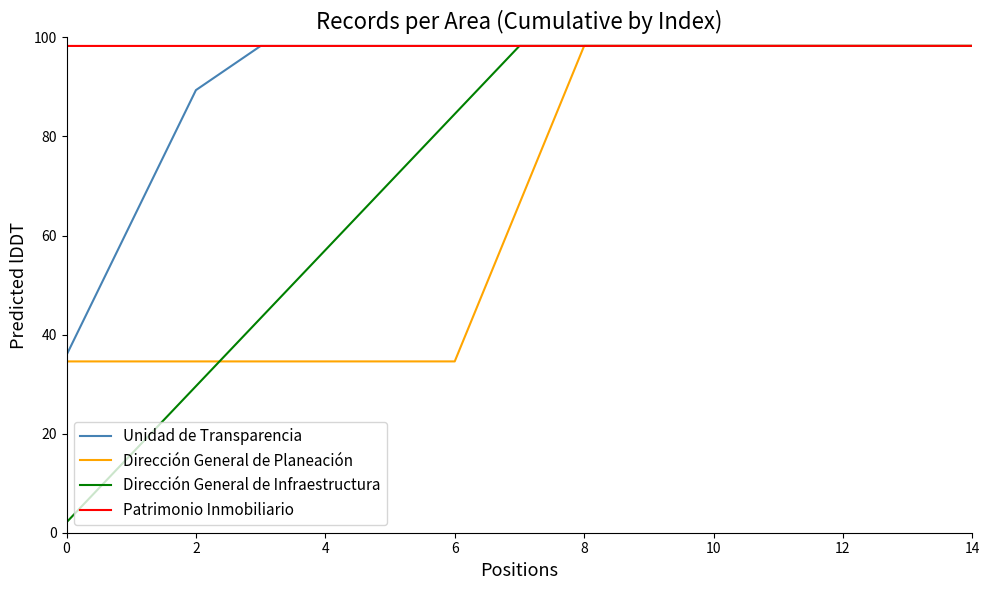

What are all the series names shown in the legend?

Unidad de Transparencia, Dirección General de Planeación, Dirección General de Infraestructura, Patrimonio Inmobiliario